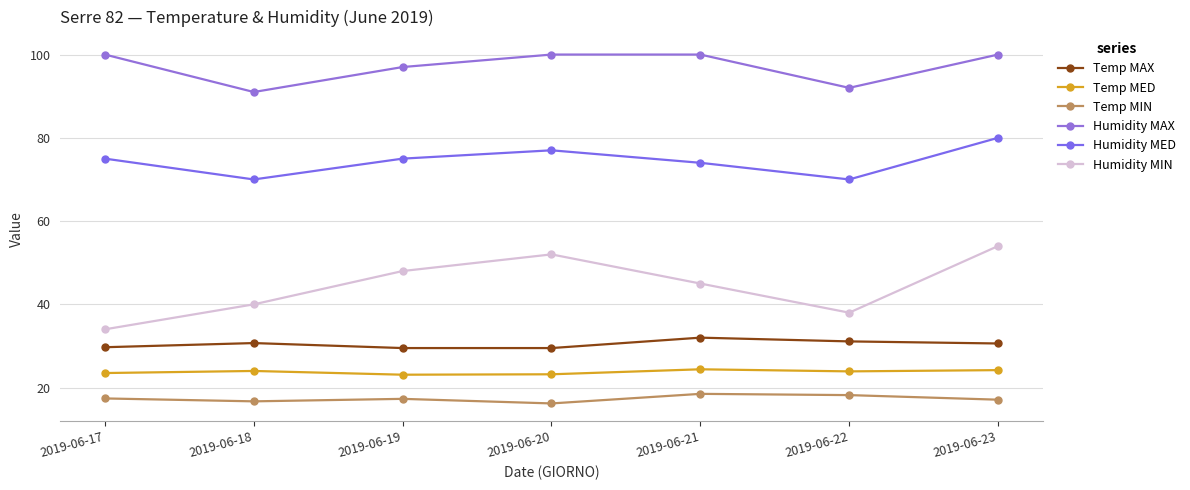

How many lines are shown in the chart?

6